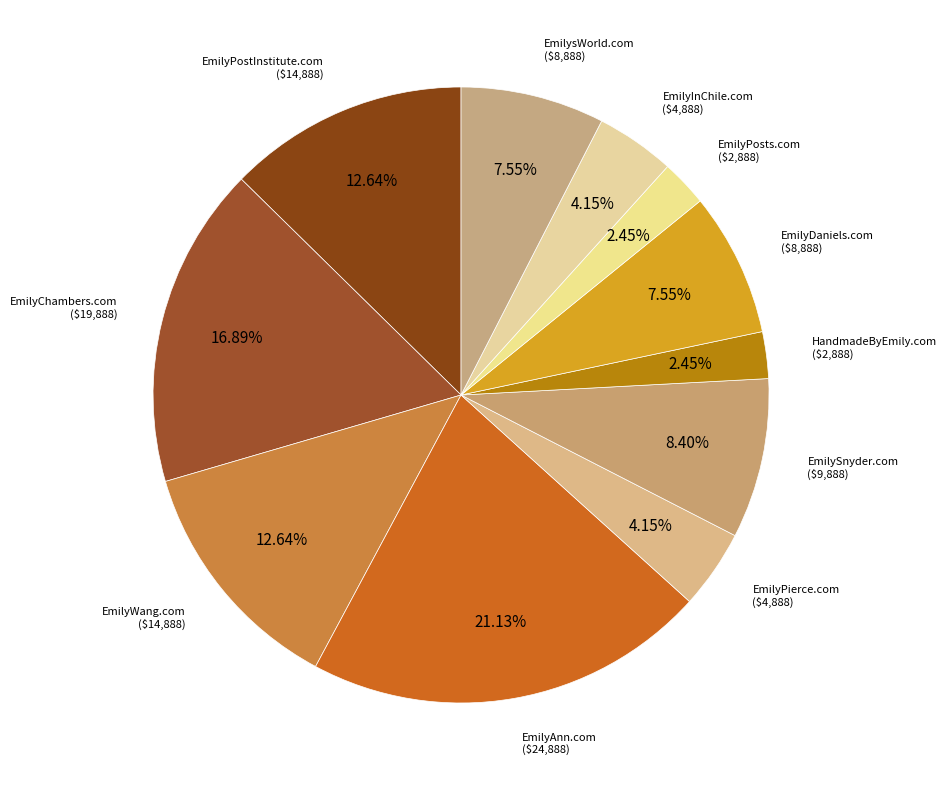

Count the number of slices in the pie.

11